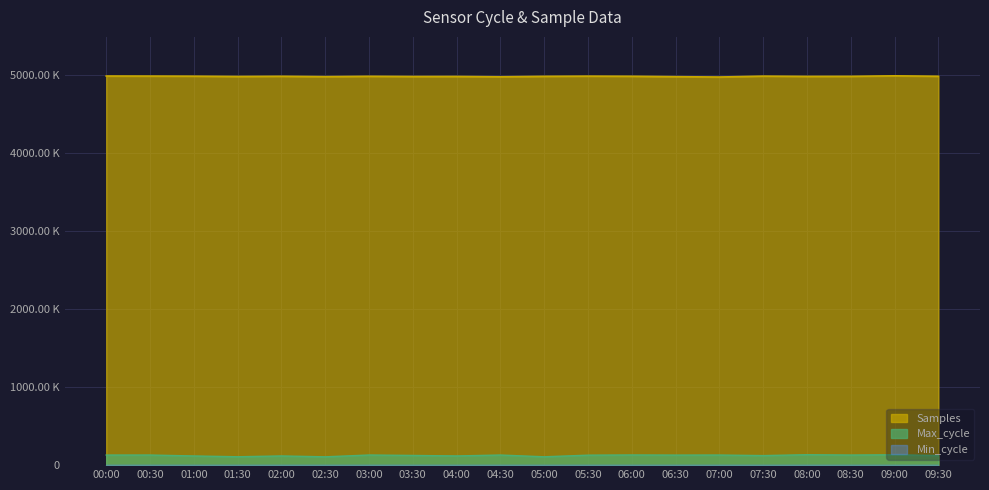

At which category does Max_cycle reach its first local peak?

00:30